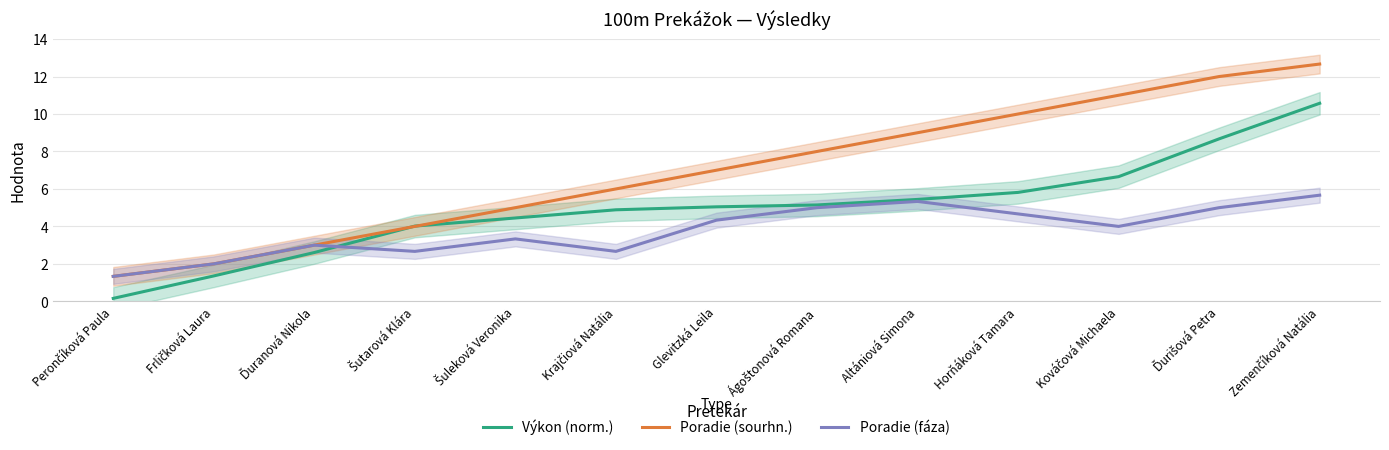

Does the chart display data point markers on the line(s)?

No